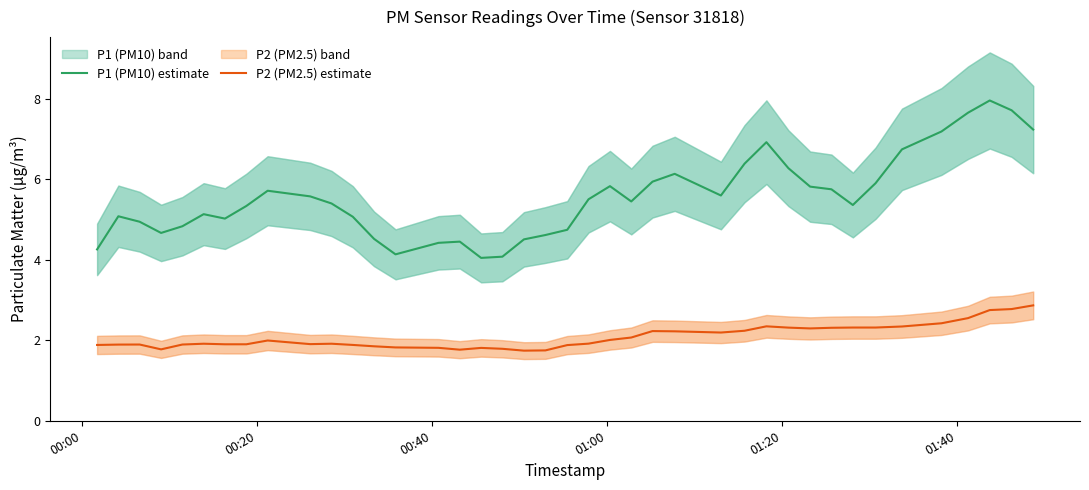

What is the lowest value of the P2 (PM2.5) estimate series?

1.7